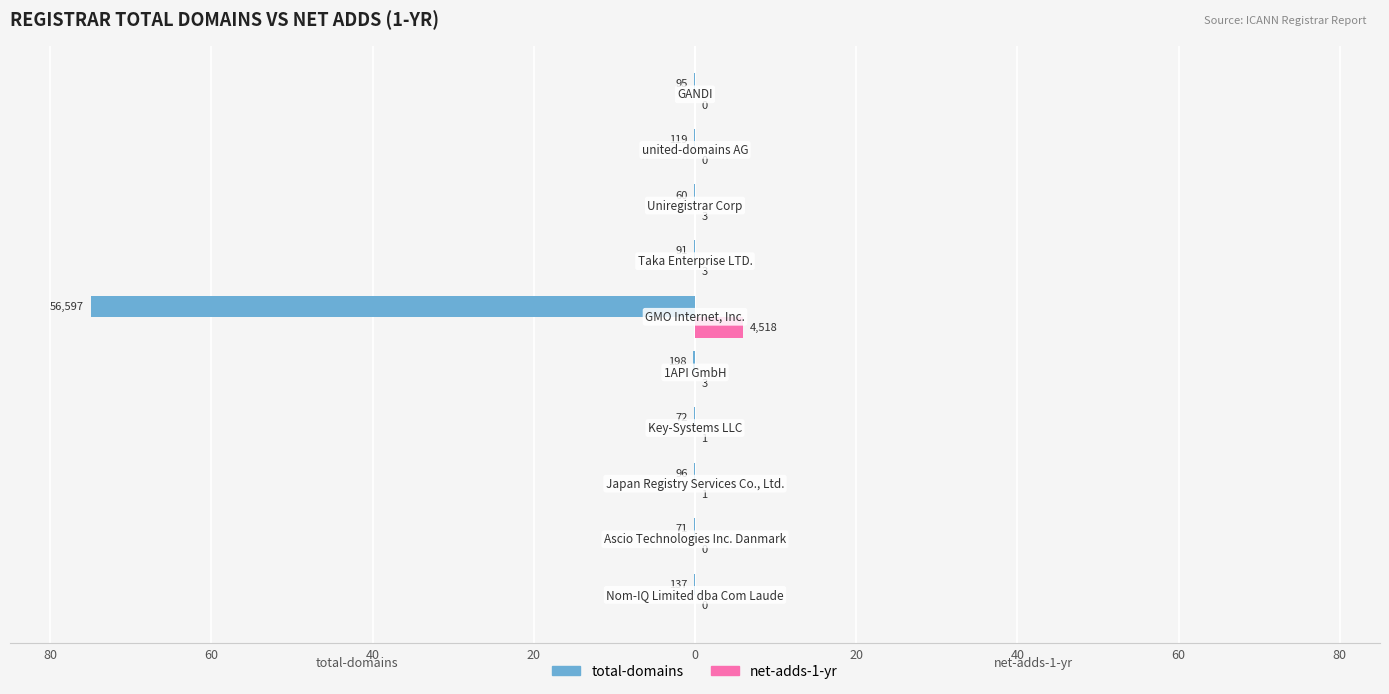

Which series has the widest spread of values?

total-domains